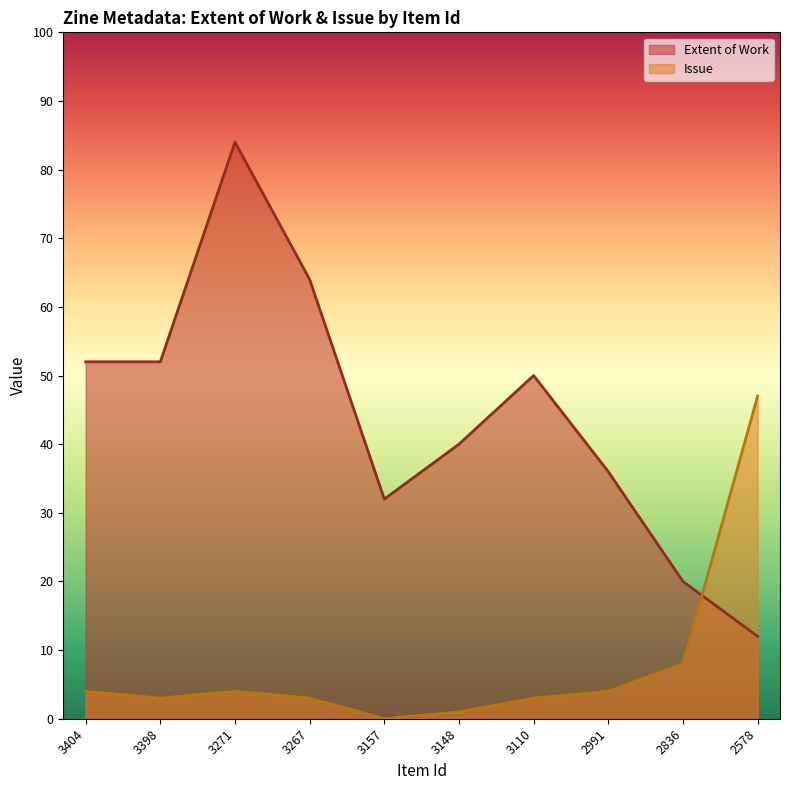

The Extent of Work series shows 20 at 2836. True or false?

True